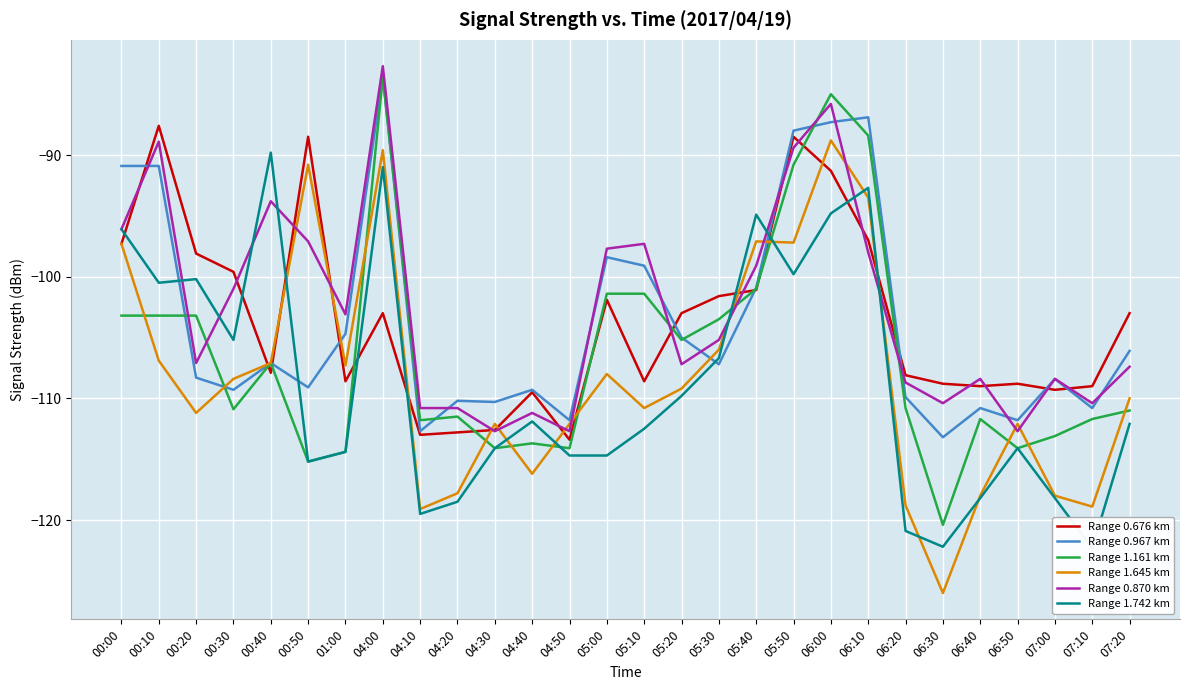

Which has a higher value, 07:10 or 04:10?

07:10